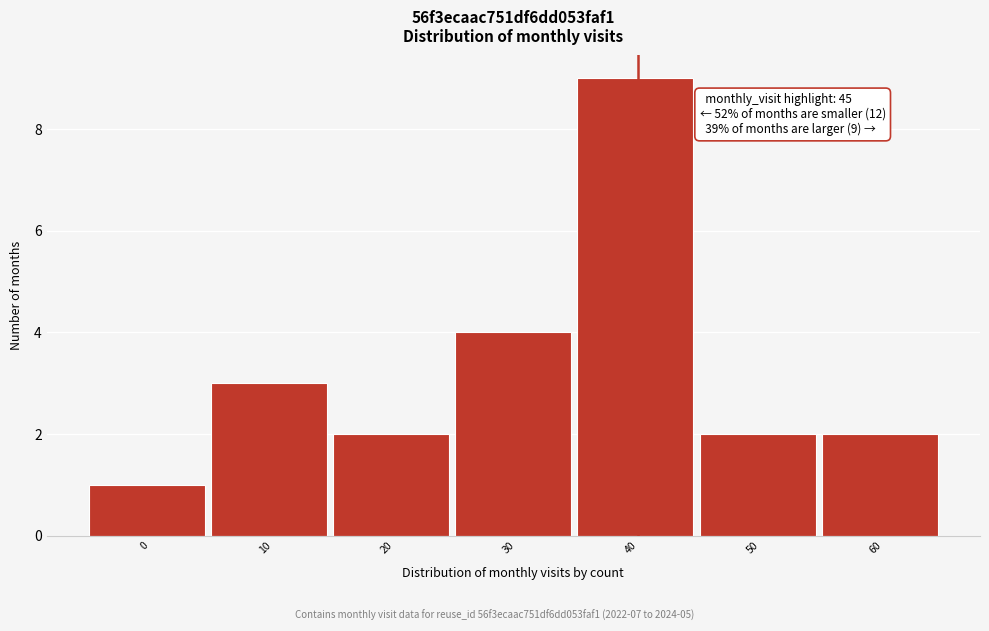

Reading left to right, what are all the values shown in this chart?

0=1	10=3	20=2	30=4	40=9	50=2	60=2